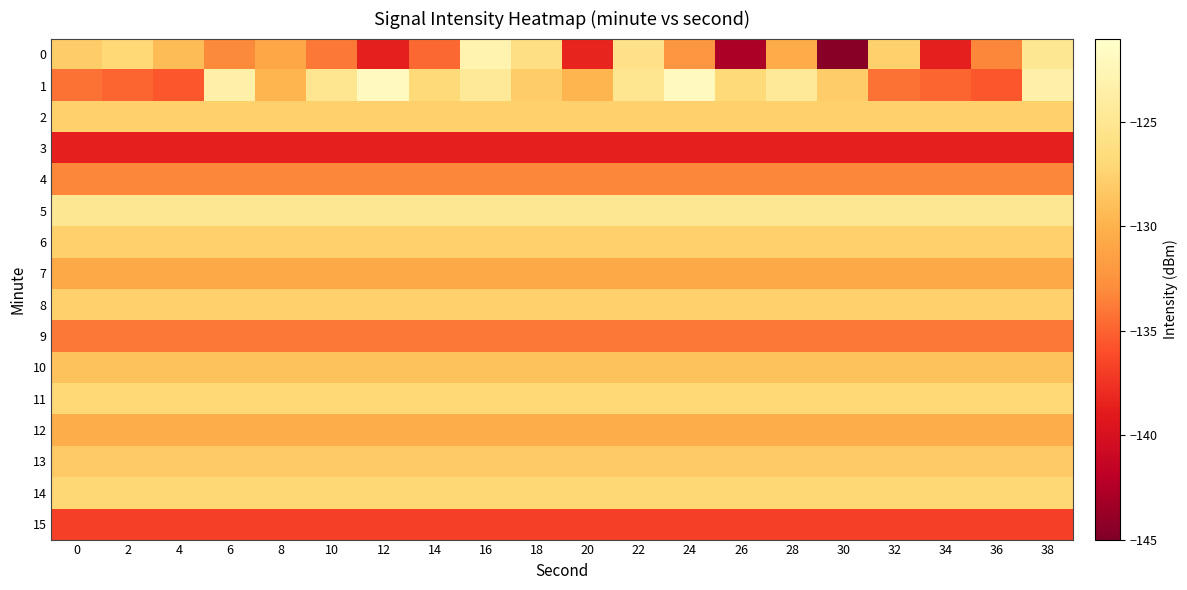

Reading right to left, list all the values displayed in this chart.

0: 38=-124.9	36=-133.3	34=-138.7	32=-127.6	30=-144.5	28=-130.4	26=-142.7	24=-132.2	22=-125.8	20=-138.4	18=-126.0	16=-123.0	14=-134.7	12=-138.6	10=-133.9	8=-130.9	6=-133.1	4=-129.2	2=-127.0	0=-127.9
1: 38=-123.4	36=-135.6	34=-134.9	32=-134.3	30=-127.9	28=-124.5	26=-126.9	24=-121.9	22=-125.1	20=-129.8	18=-127.9	16=-124.5	14=-126.9	12=-121.9	10=-125.1	8=-129.8	6=-123.4	4=-135.6	2=-134.9	0=-134.3
2: 38=-127.6	36=-127.6	34=-127.6	32=-127.6	30=-127.6	28=-127.6	26=-127.6	24=-127.6	22=-127.6	20=-127.6	18=-127.6	16=-127.6	14=-127.6	12=-127.6	10=-127.6	8=-127.6	6=-127.6	4=-127.6	2=-127.6	0=-127.6
3: 38=-138.7	36=-138.7	34=-138.7	32=-138.7	30=-138.7	28=-138.7	26=-138.7	24=-138.7	22=-138.7	20=-138.7	18=-138.7	16=-138.7	14=-138.7	12=-138.7	10=-138.7	8=-138.7	6=-138.7	4=-138.7	2=-138.7	0=-138.7
4: 38=-133.3	36=-133.3	34=-133.3	32=-133.3	30=-133.3	28=-133.3	26=-133.3	24=-133.3	22=-133.3	20=-133.3	18=-133.3	16=-133.3	14=-133.3	12=-133.3	10=-133.3	8=-133.3	6=-133.3	4=-133.3	2=-133.3	0=-133.3
5: 38=-124.9	36=-124.9	34=-124.9	32=-124.9	30=-124.9	28=-124.9	26=-124.9	24=-124.9	22=-124.9	20=-124.9	18=-124.9	16=-124.9	14=-124.9	12=-124.9	10=-124.9	8=-124.9	6=-124.9	4=-124.9	2=-124.9	0=-124.9
6: 38=-127.7	36=-127.7	34=-127.7	32=-127.7	30=-127.7	28=-127.7	26=-127.7	24=-127.7	22=-127.7	20=-127.7	18=-127.7	16=-127.7	14=-127.7	12=-127.7	10=-127.7	8=-127.7	6=-127.7	4=-127.7	2=-127.7	0=-127.7
7: 38=-130.7	36=-130.7	34=-130.7	32=-130.7	30=-130.7	28=-130.7	26=-130.7	24=-130.7	22=-130.7	20=-130.7	18=-130.7	16=-130.7	14=-130.7	12=-130.7	10=-130.7	8=-130.7	6=-130.7	4=-130.7	2=-130.7	0=-130.7
8: 38=-127.6	36=-127.6	34=-127.6	32=-127.6	30=-127.6	28=-127.6	26=-127.6	24=-127.6	22=-127.6	20=-127.6	18=-127.6	16=-127.6	14=-127.6	12=-127.6	10=-127.6	8=-127.6	6=-127.6	4=-127.6	2=-127.6	0=-127.6
9: 38=-134.0	36=-134.0	34=-134.0	32=-134.0	30=-134.0	28=-134.0	26=-134.0	24=-134.0	22=-134.0	20=-134.0	18=-134.0	16=-134.0	14=-134.0	12=-134.0	10=-134.0	8=-134.0	6=-134.0	4=-134.0	2=-134.0	0=-134.0
10: 38=-128.7	36=-128.7	34=-128.7	32=-128.7	30=-128.7	28=-128.7	26=-128.7	24=-128.7	22=-128.7	20=-128.7	18=-128.7	16=-128.7	14=-128.7	12=-128.7	10=-128.7	8=-128.7	6=-128.7	4=-128.7	2=-128.7	0=-128.7
11: 38=-127.0	36=-127.0	34=-127.0	32=-127.0	30=-127.0	28=-127.0	26=-127.0	24=-127.0	22=-127.0	20=-127.0	18=-127.0	16=-127.0	14=-127.0	12=-127.0	10=-127.0	8=-127.0	6=-127.0	4=-127.0	2=-127.0	0=-127.0
12: 38=-130.3	36=-130.3	34=-130.3	32=-130.3	30=-130.3	28=-130.3	26=-130.3	24=-130.3	22=-130.3	20=-130.3	18=-130.3	16=-130.3	14=-130.3	12=-130.3	10=-130.3	8=-130.3	6=-130.3	4=-130.3	2=-130.3	0=-130.3
13: 38=-128.1	36=-128.1	34=-128.1	32=-128.1	30=-128.1	28=-128.1	26=-128.1	24=-128.1	22=-128.1	20=-128.1	18=-128.1	16=-128.1	14=-128.1	12=-128.1	10=-128.1	8=-128.1	6=-128.1	4=-128.1	2=-128.1	0=-128.1
14: 38=-127.0	36=-127.0	34=-127.0	32=-127.0	30=-127.0	28=-127.0	26=-127.0	24=-127.0	22=-127.0	20=-127.0	18=-127.0	16=-127.0	14=-127.0	12=-127.0	10=-127.0	8=-127.0	6=-127.0	4=-127.0	2=-127.0	0=-127.0
15: 38=-136.8	36=-136.8	34=-136.8	32=-136.8	30=-136.8	28=-136.8	26=-136.8	24=-136.8	22=-136.8	20=-136.8	18=-136.8	16=-136.8	14=-136.8	12=-136.8	10=-136.8	8=-136.8	6=-136.8	4=-136.8	2=-136.8	0=-136.8